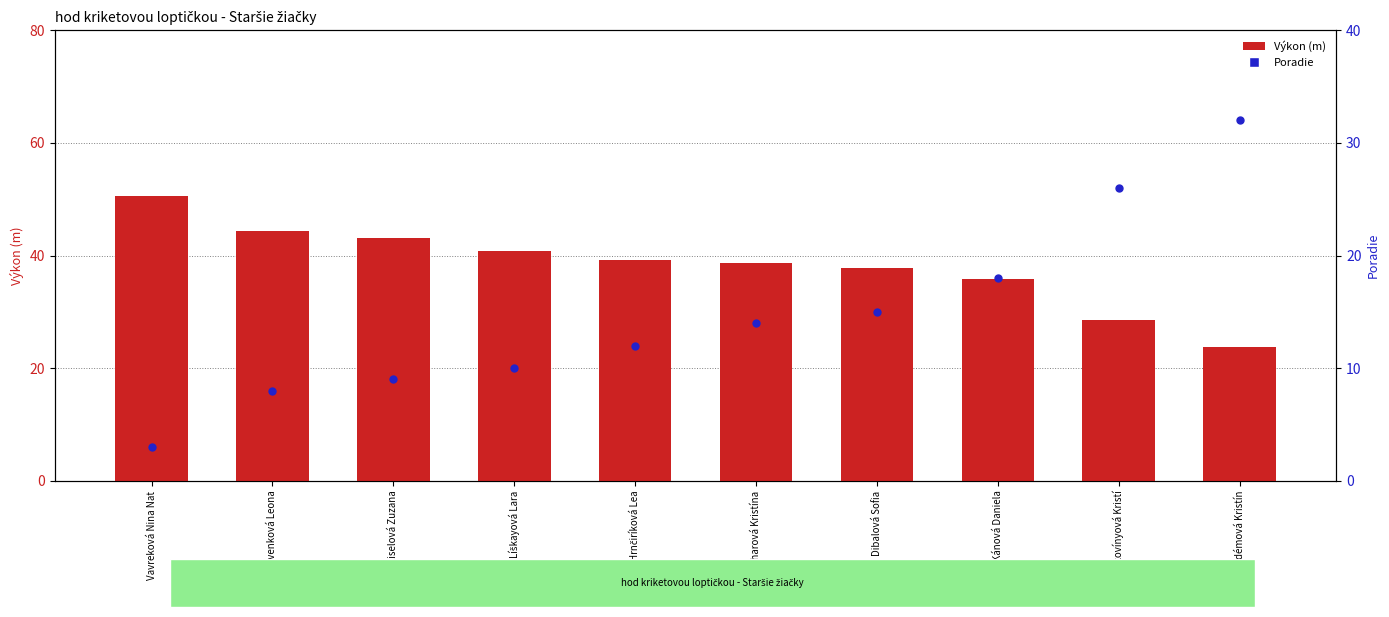

Is the value of Poradie at Hrnčiríková Lea greater than the value of Výkon at Zacharová Kristína?

No